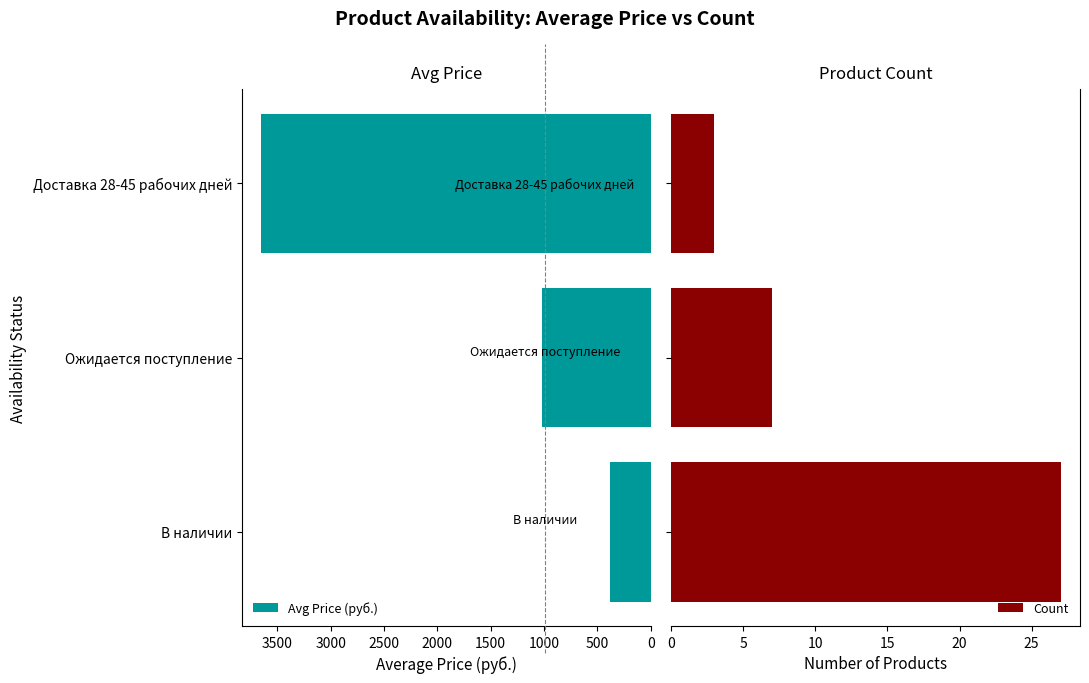

Is it true that Count equals 4.4 at Ожидается поступление?

False